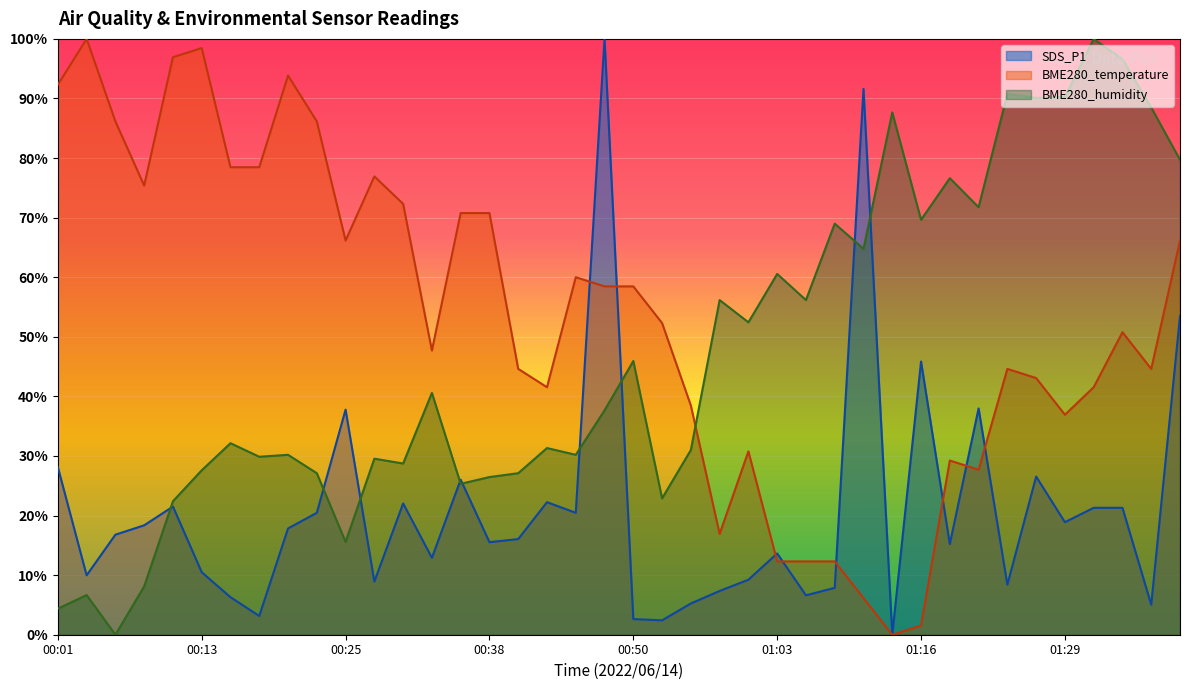

True or false: SDS_P1 has more than 0 interior local peaks.

True